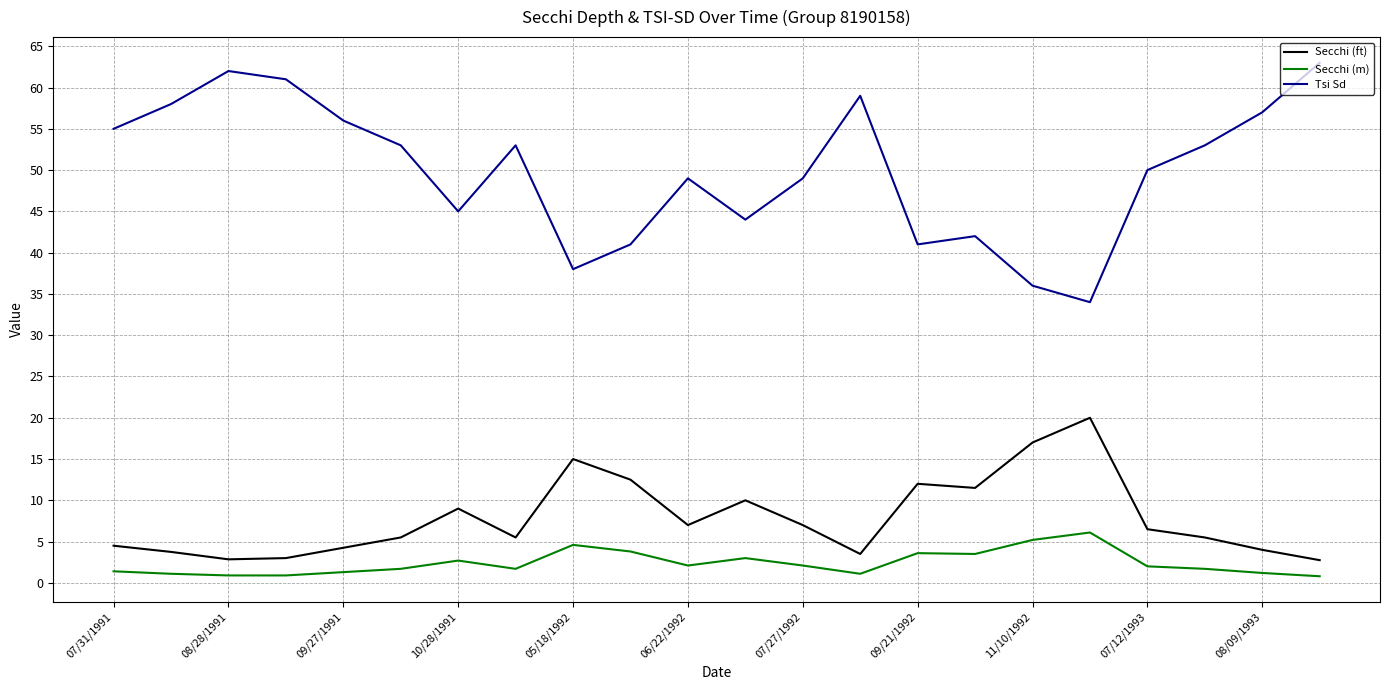

What are all the series names shown in the legend?

Secchi (ft), Secchi (m), Tsi Sd